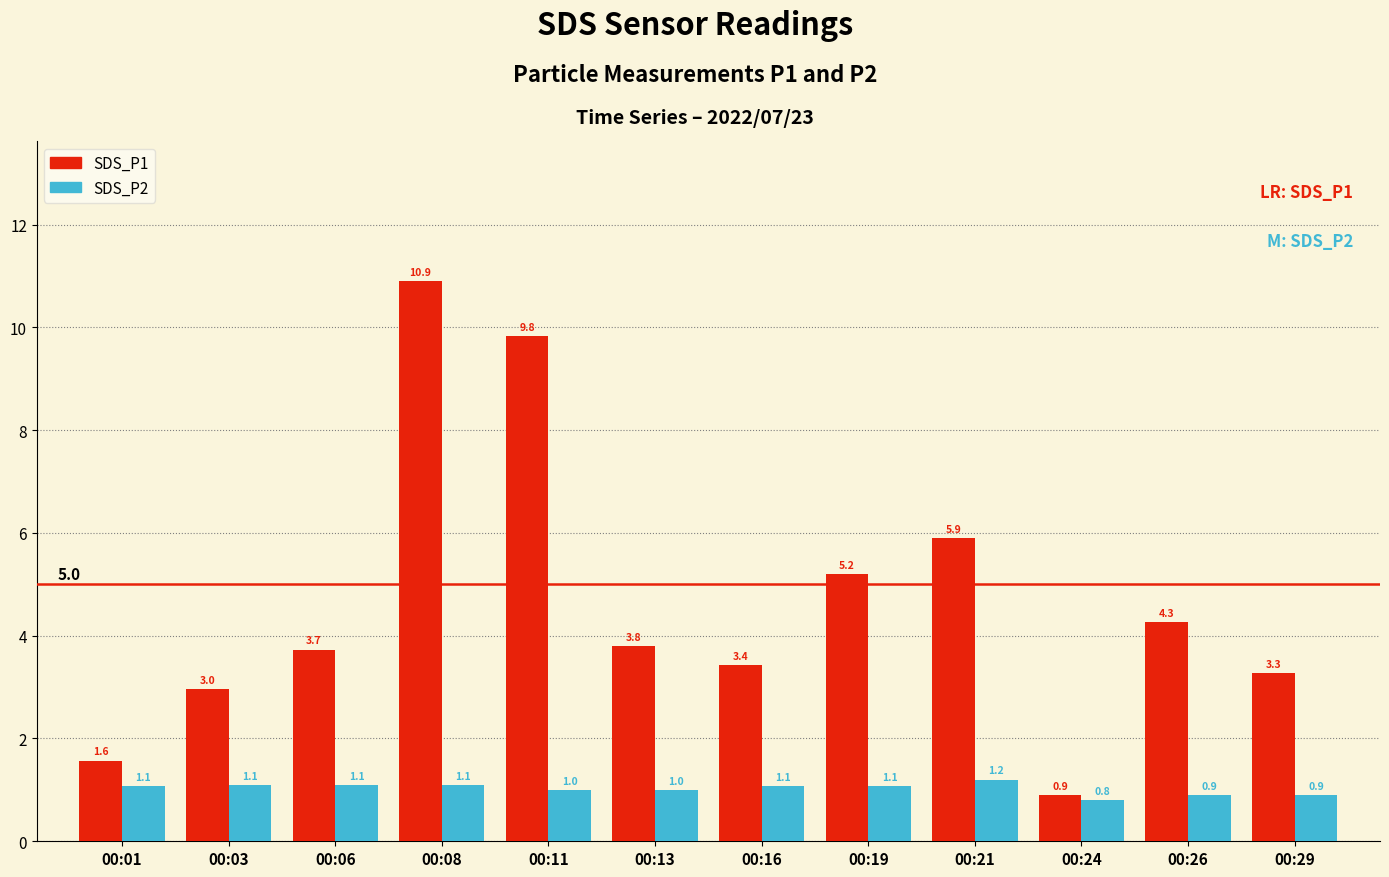

Rank the series at 00:08 from lowest to highest value.

SDS_P2, SDS_P1